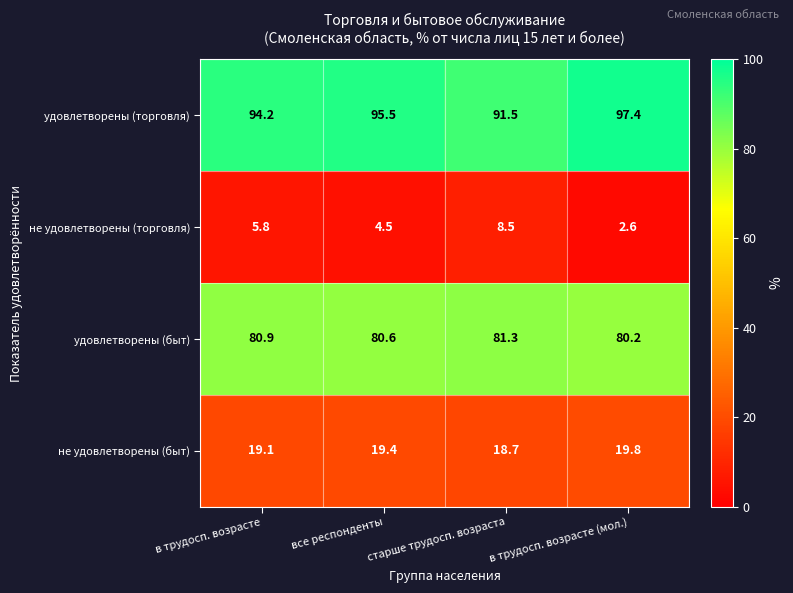

What is the difference between the maximum and minimum values in the не удовлетворены (торговля) series?

5.9